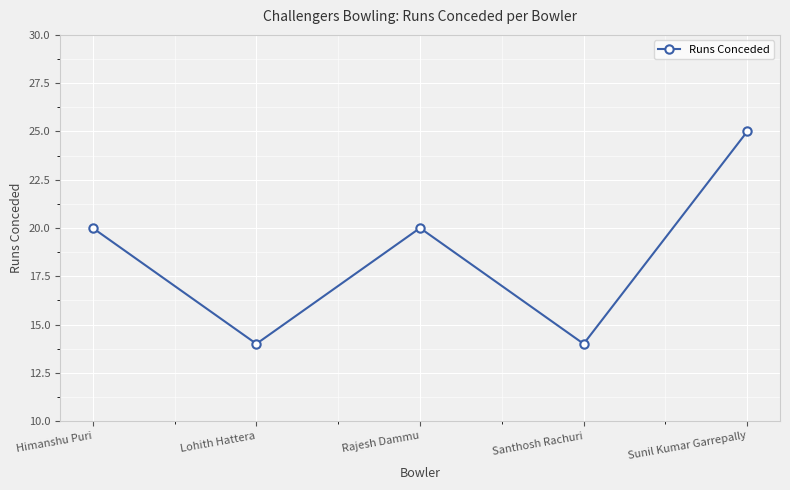

What position from the right is Rajesh Dammu?

3